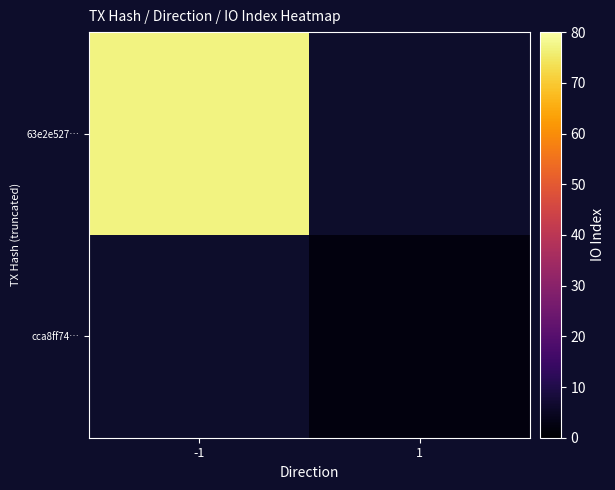

Count the number of categories in the chart.

2